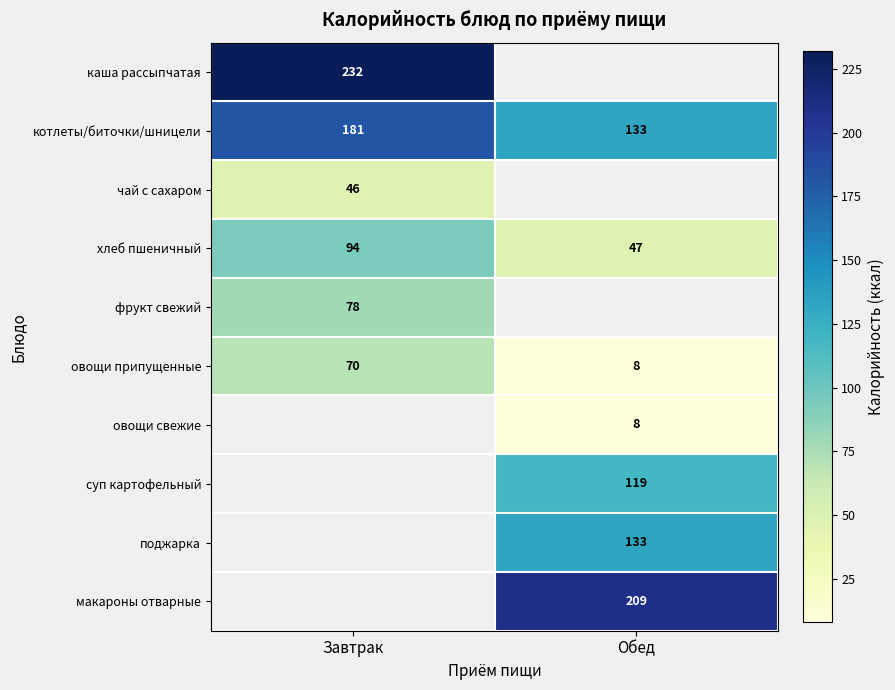

What is the spread (max minus min) of values at Завтрак?

186.0